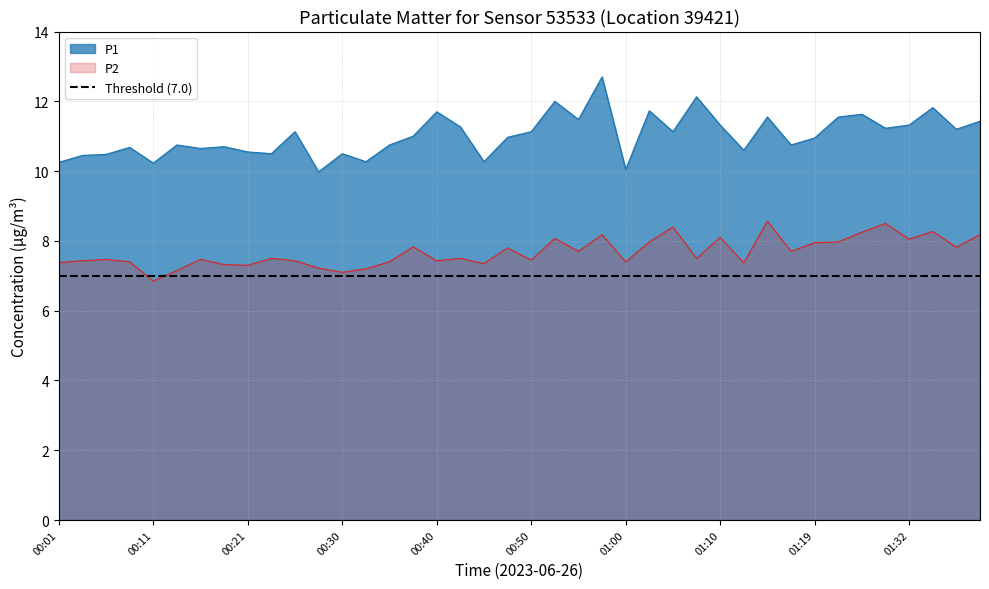

At which category does the chart reach its minimum across all series?

00:11